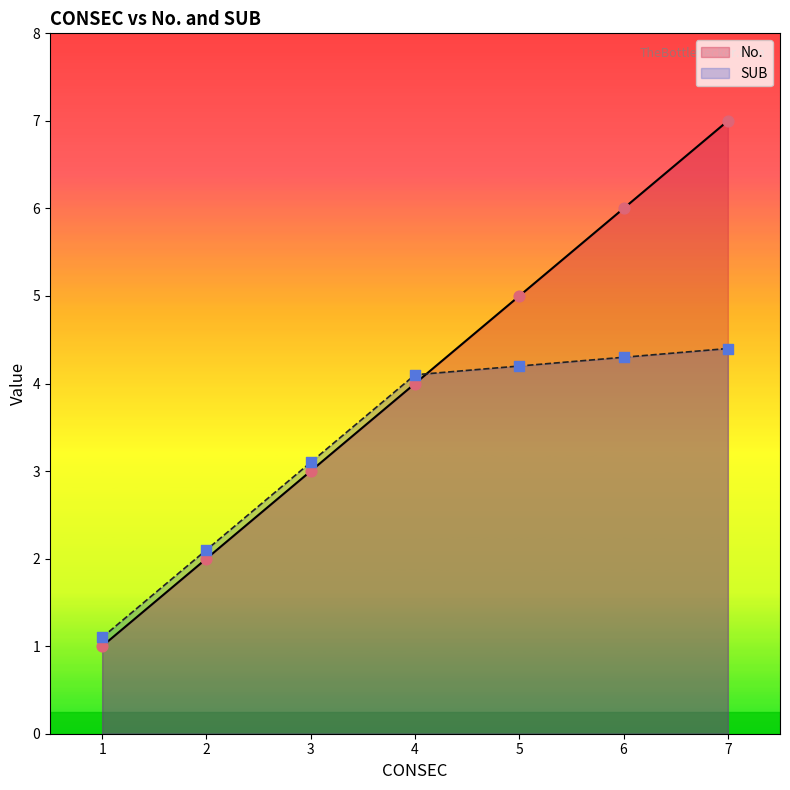

Which series reaches the minimum Y coordinate?

No.